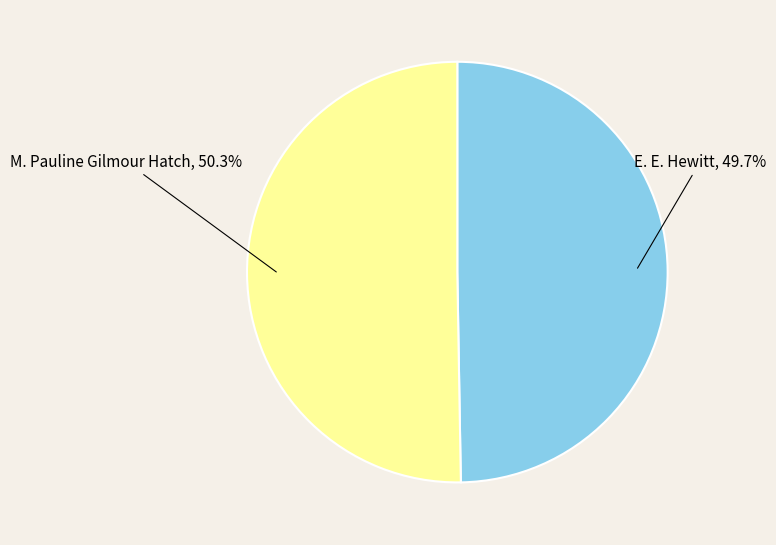

What is the smallest slice in the pie chart?

E. E. Hewitt